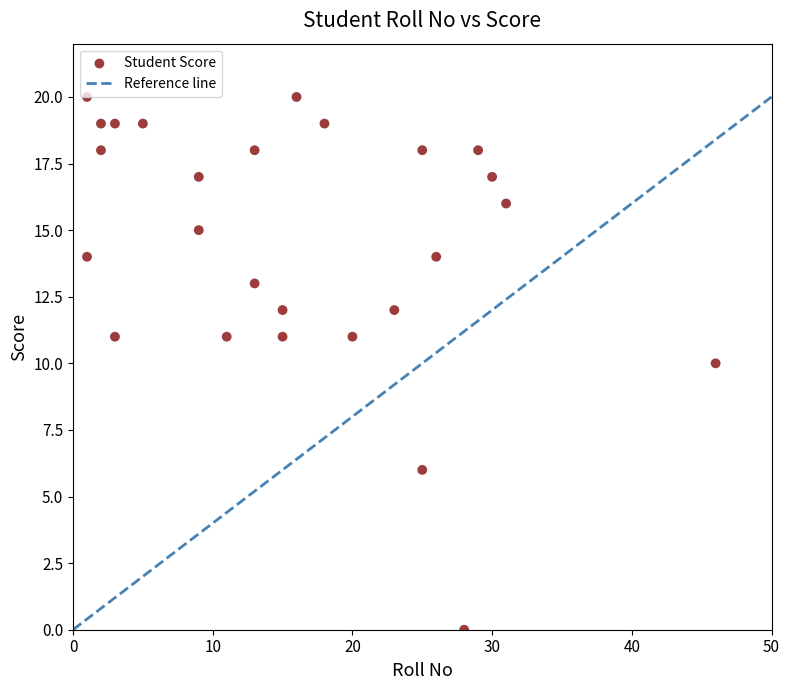

What is the range of X values (max minus min)?

45